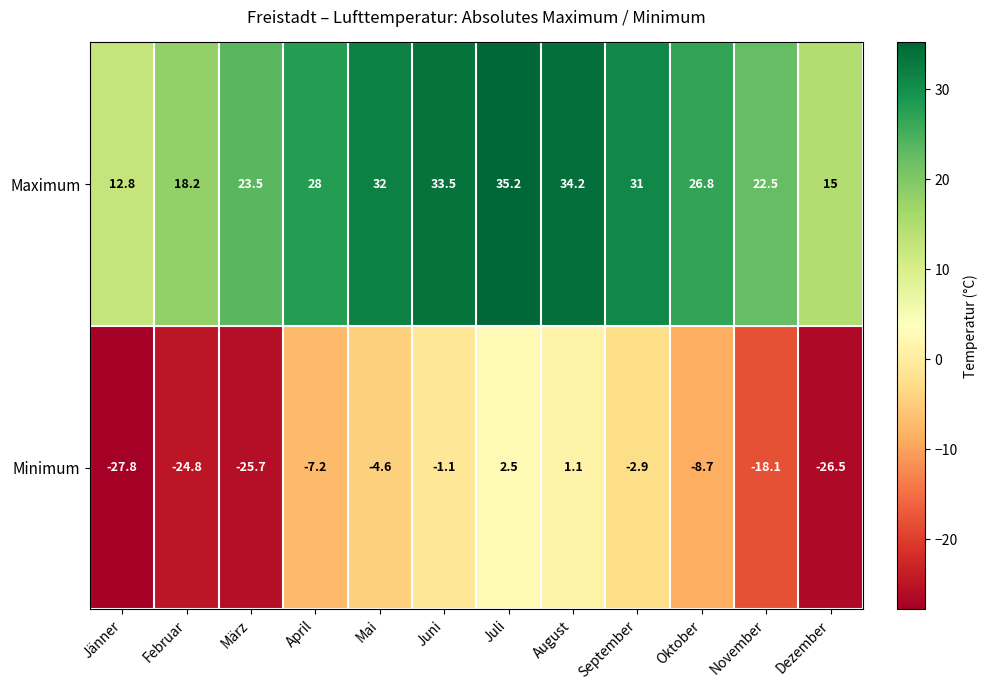

List the series in order of their overall mean, lowest first.

Minimum, Maximum